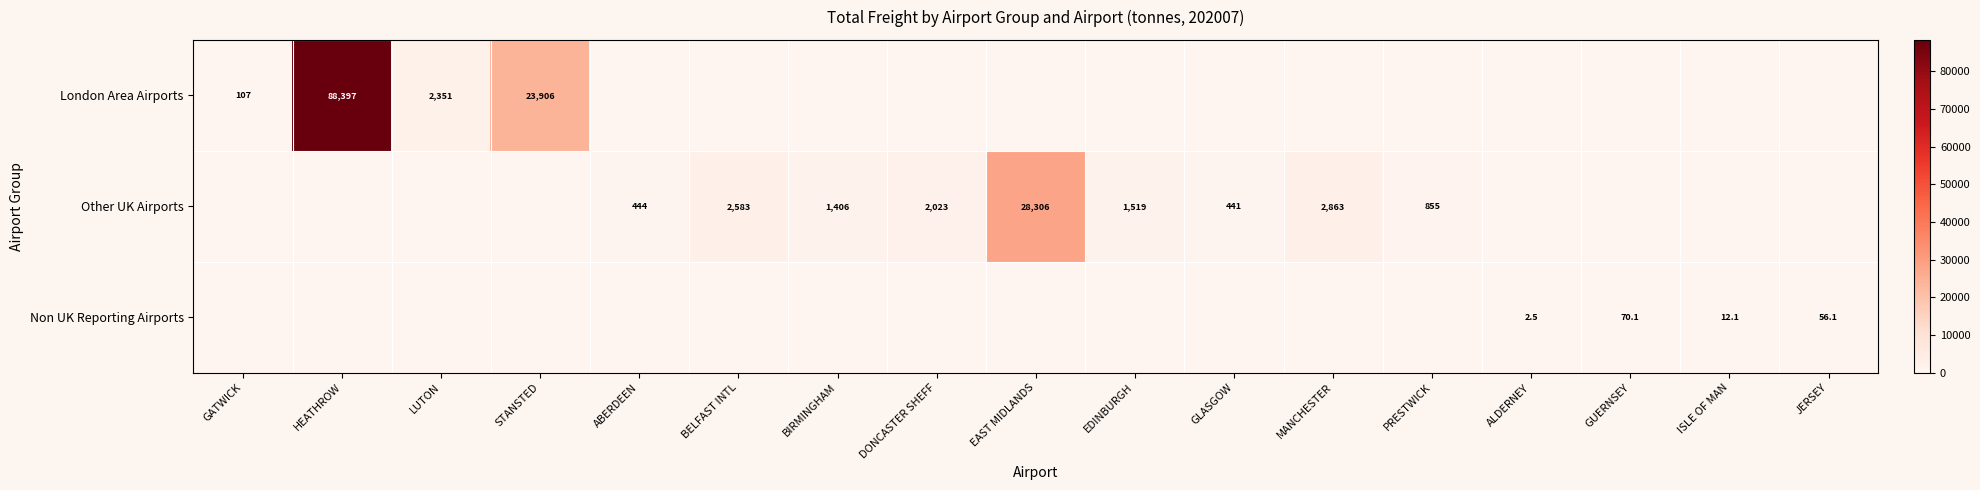

How many categories are shown in the chart?

17